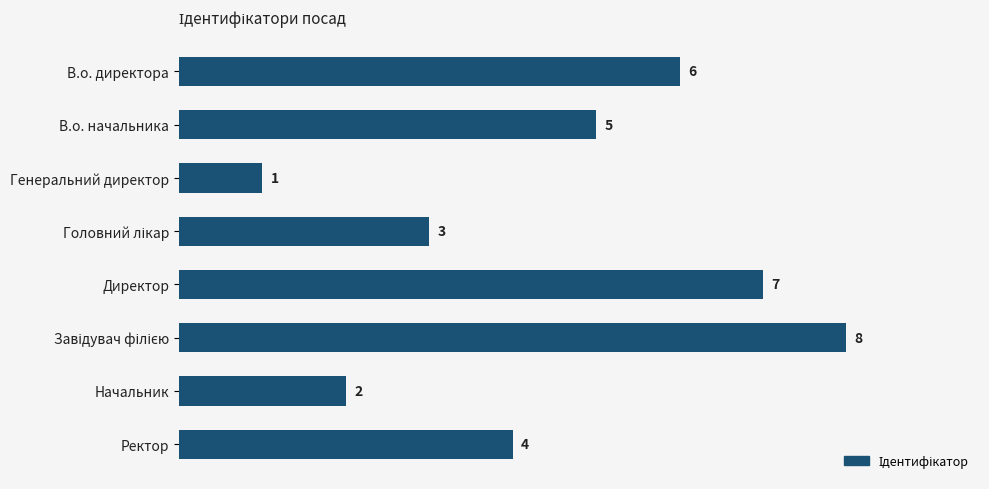

The value at В.о. начальника is 9. True or false?

False